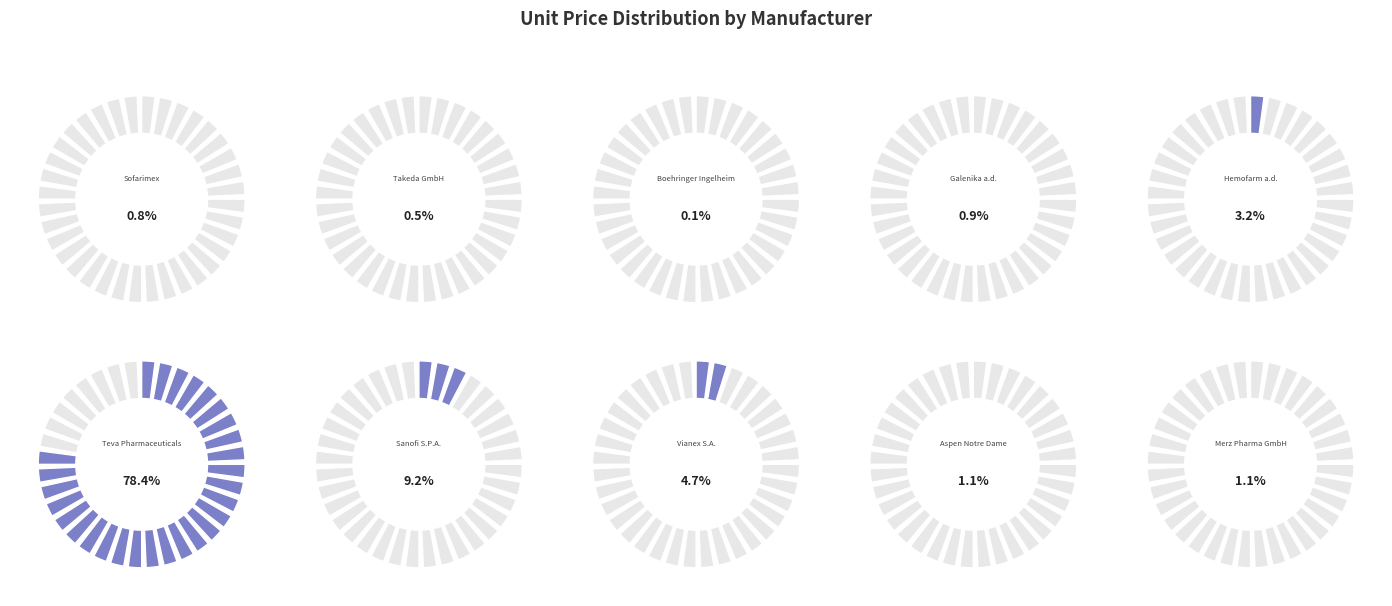

The Teva Pharmaceuticals slice represents 78% of the pie. True or false?

True